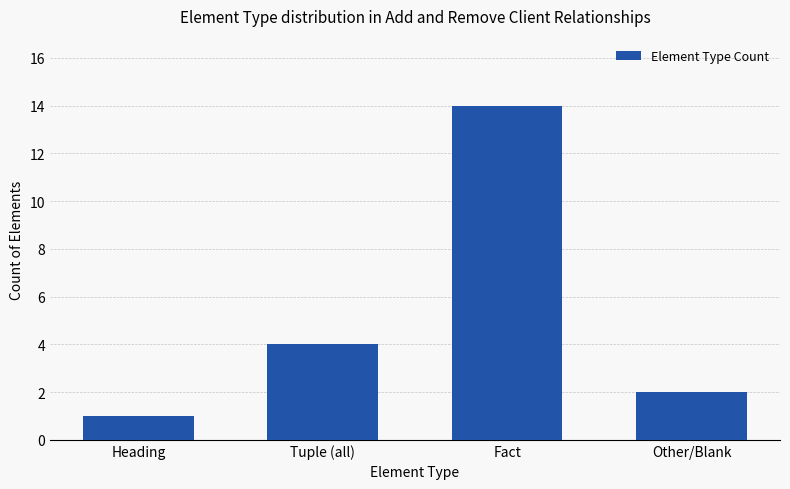

The chart shows a value of 4 at Tuple (all). True or false?

True